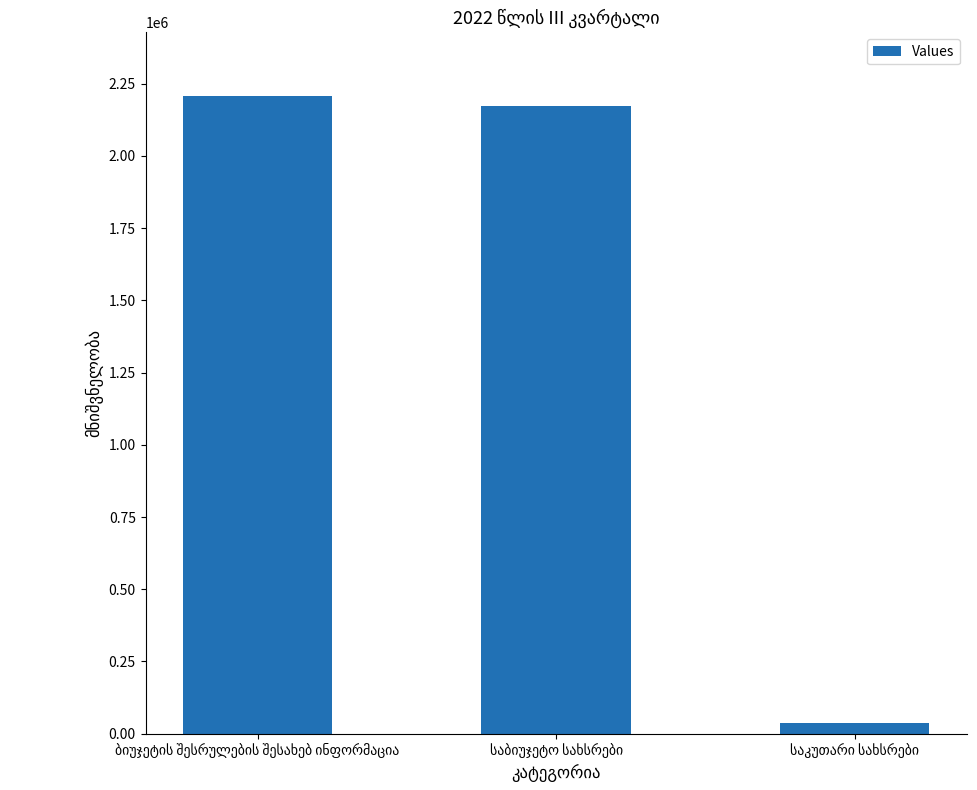

How many data points are less than 2171072?

1